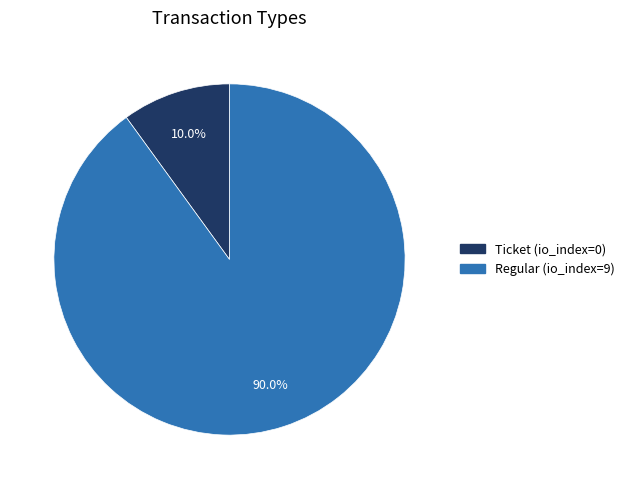

How many segments does this pie chart have?

2